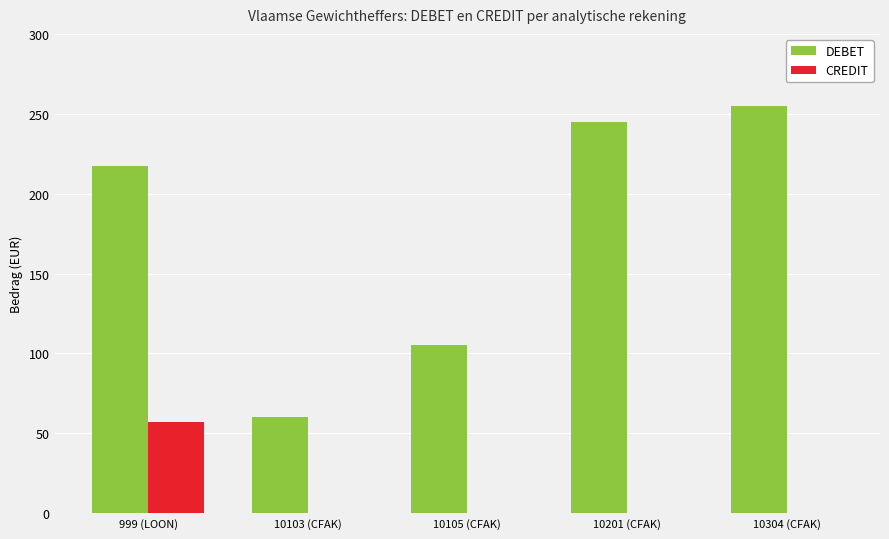

What is the maximum value for CREDIT?

56.9